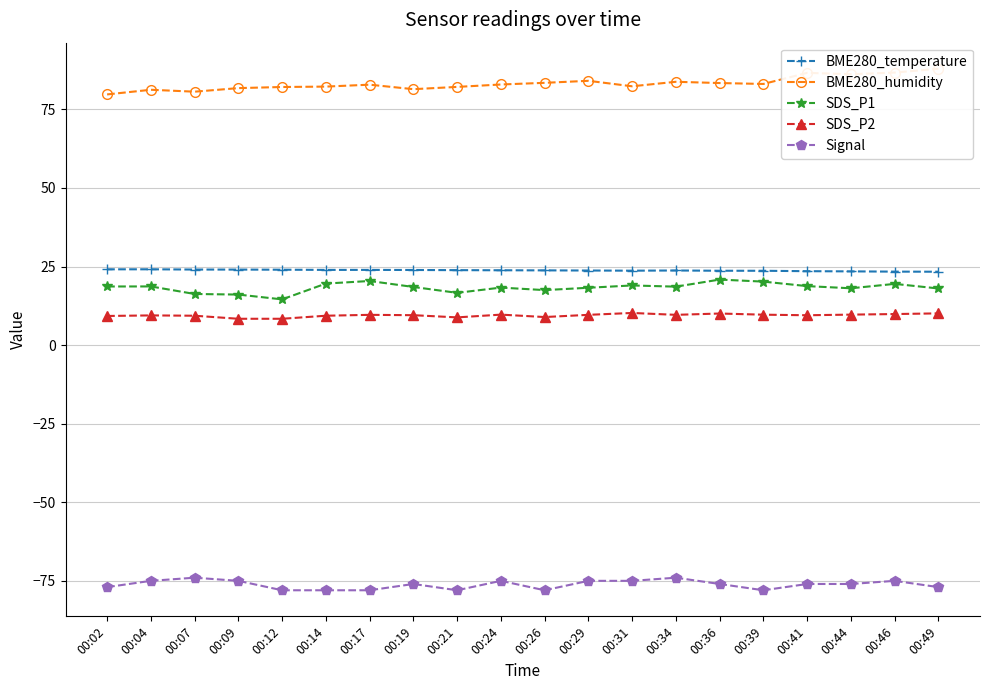

What is the highest value of the BME280_temperature series?

24.1